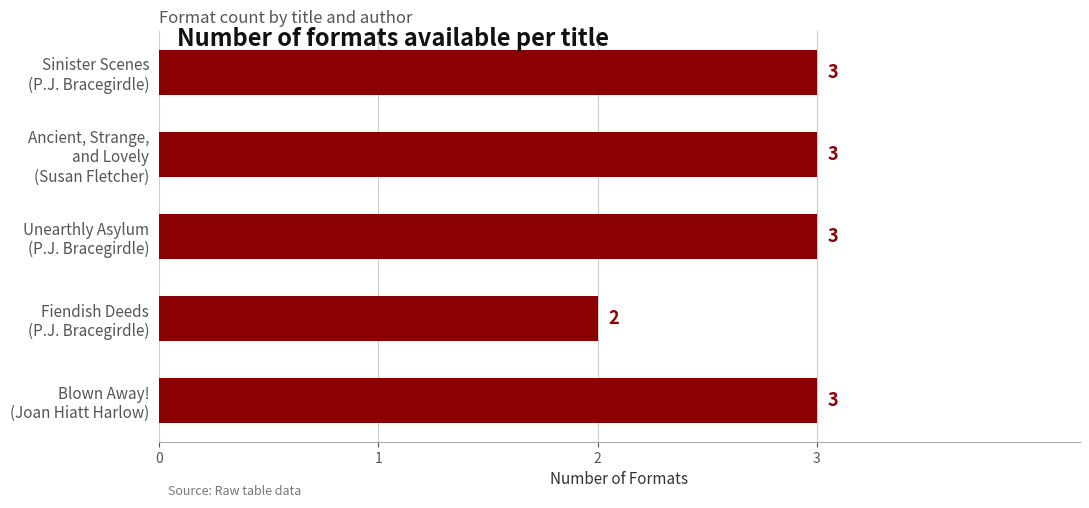

Count the values in the range 3 to 4.

4